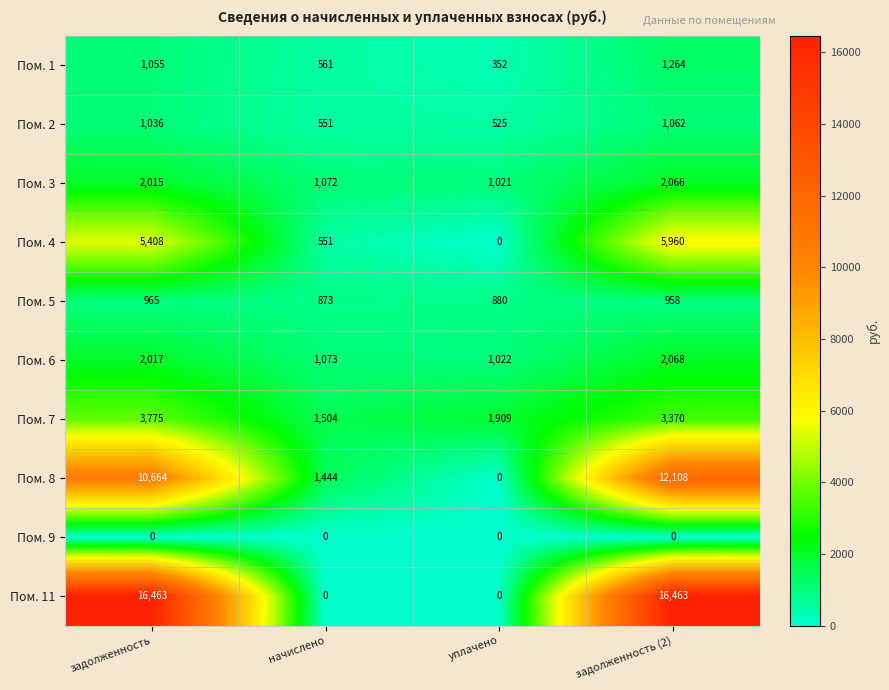

What is the maximum value shown in the chart?

16463